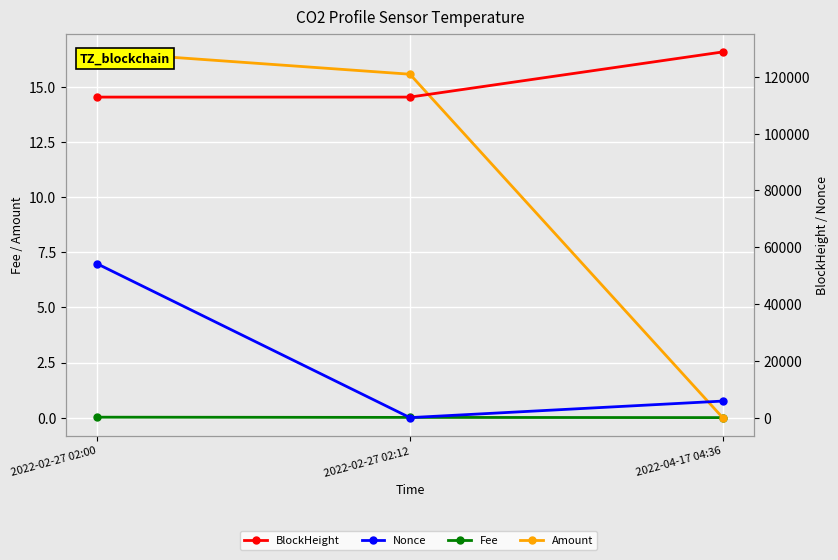

At which label does Amount reach its minimum?

2022-04-17 04:36